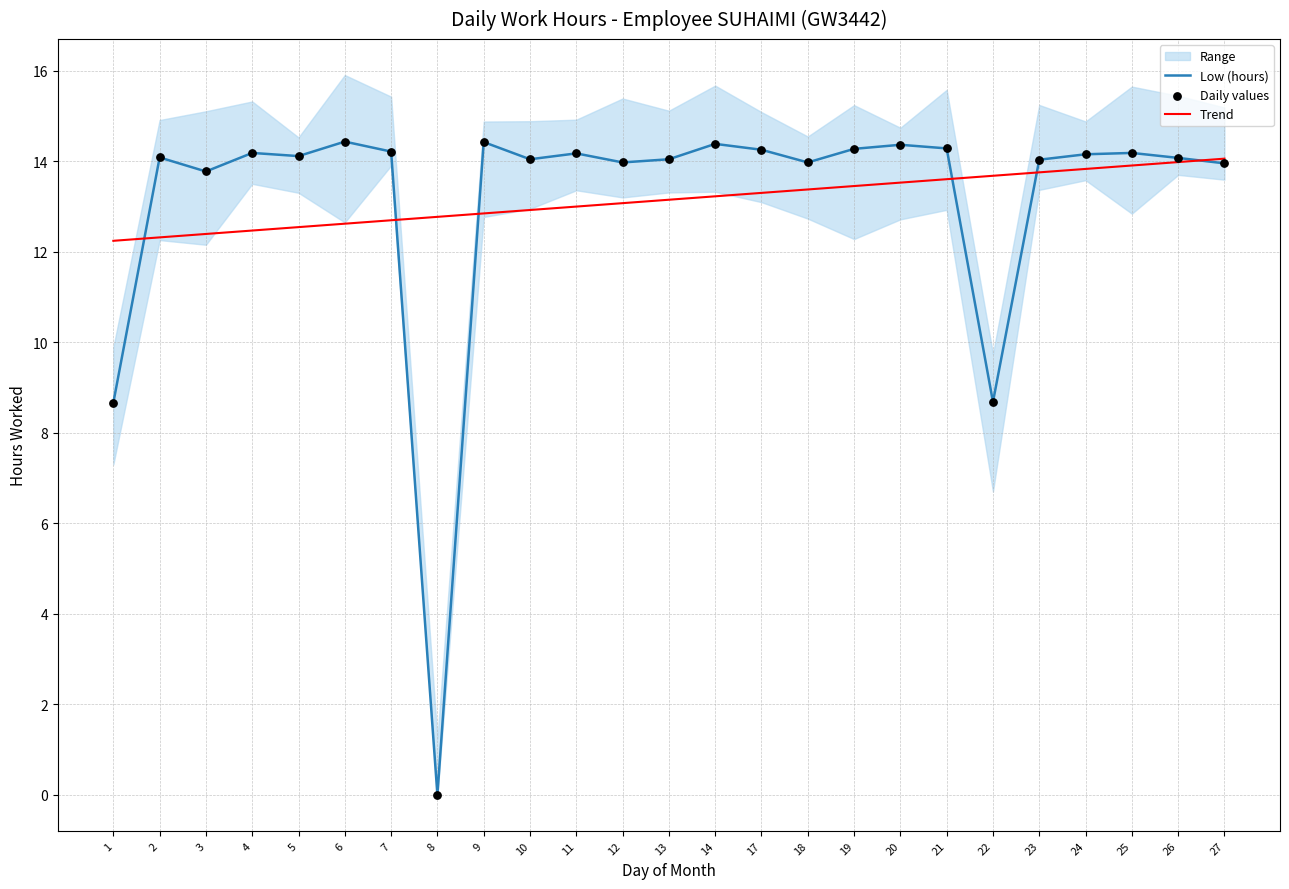

Is the value of Low (hours) at 10 greater than the value of Trend at 5?

Yes